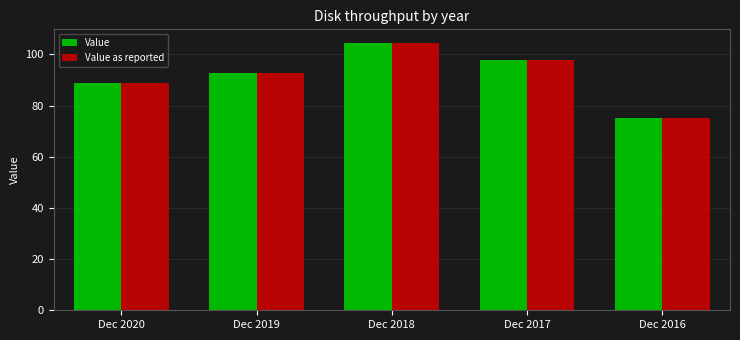

What is the value of the Value bar at the 4th from the left?

97.7